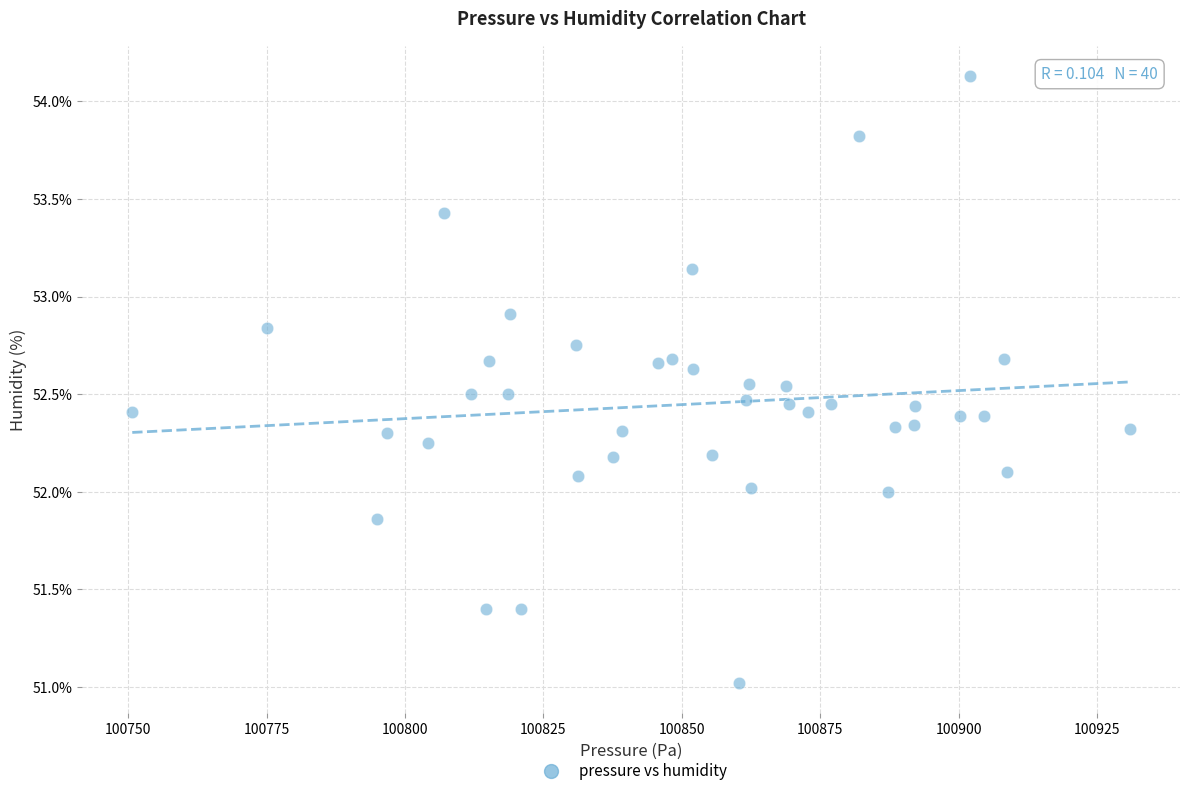

What is the range of X values (max minus min)?

180.2